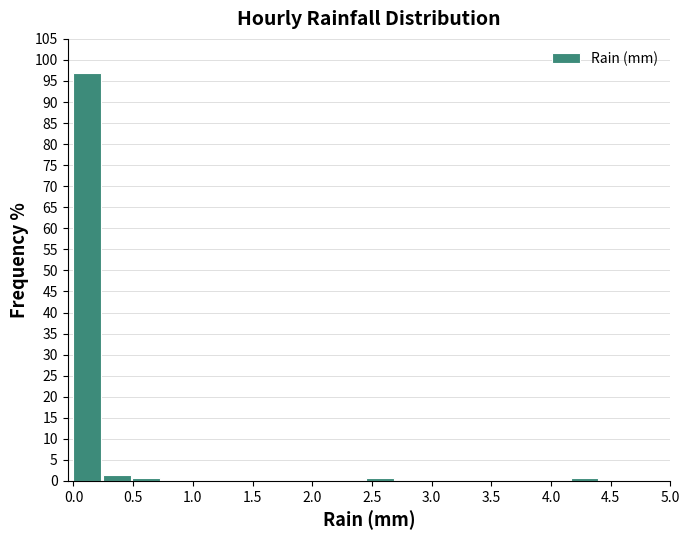

Reading left to right, transcribe this chart: for each bar, give the range it covers on the x-axis and its height. Neither the bar edges nor the heights are printed on the chart, so give them approximately, as read against the axes.

0.000 to 0.245: 97.0
0.245 to 0.490: 1.5
0.490 to 0.735: 0.5
0.735 to 0.980: 0
0.980 to 1.225: 0
1.225 to 1.470: 0
1.470 to 1.715: 0
1.715 to 1.960: 0
1.960 to 2.205: 0
2.205 to 2.450: 0
2.450 to 2.695: 0.5
2.695 to 2.940: 0
2.940 to 3.185: 0
3.185 to 3.430: 0
3.430 to 3.675: 0
3.675 to 3.920: 0
3.920 to 4.165: 0
4.165 to 4.410: 0.5
4.410 to 4.655: 0
4.655 to 4.900: 0